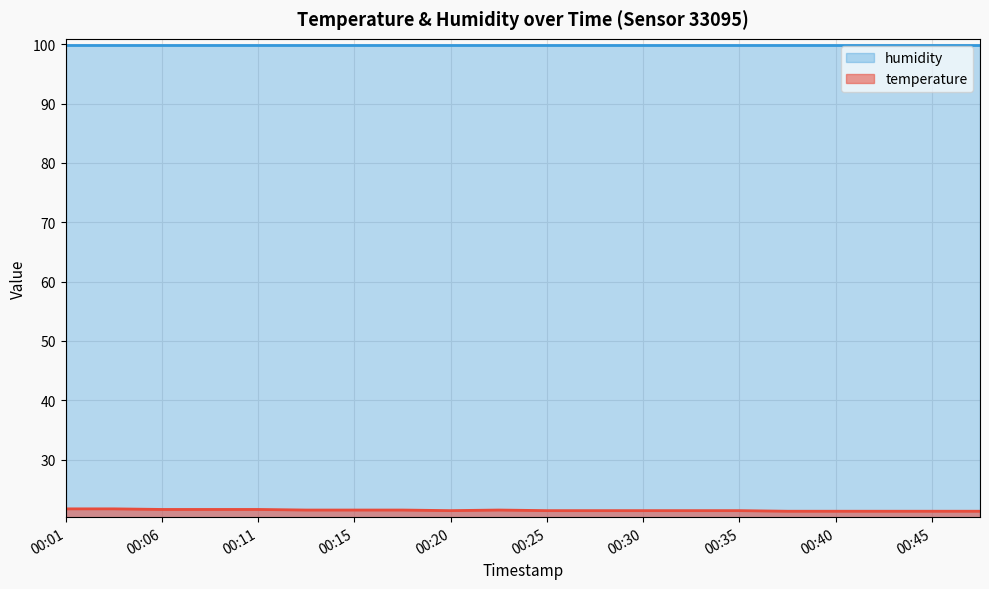

How many distinct data groups are displayed?

2